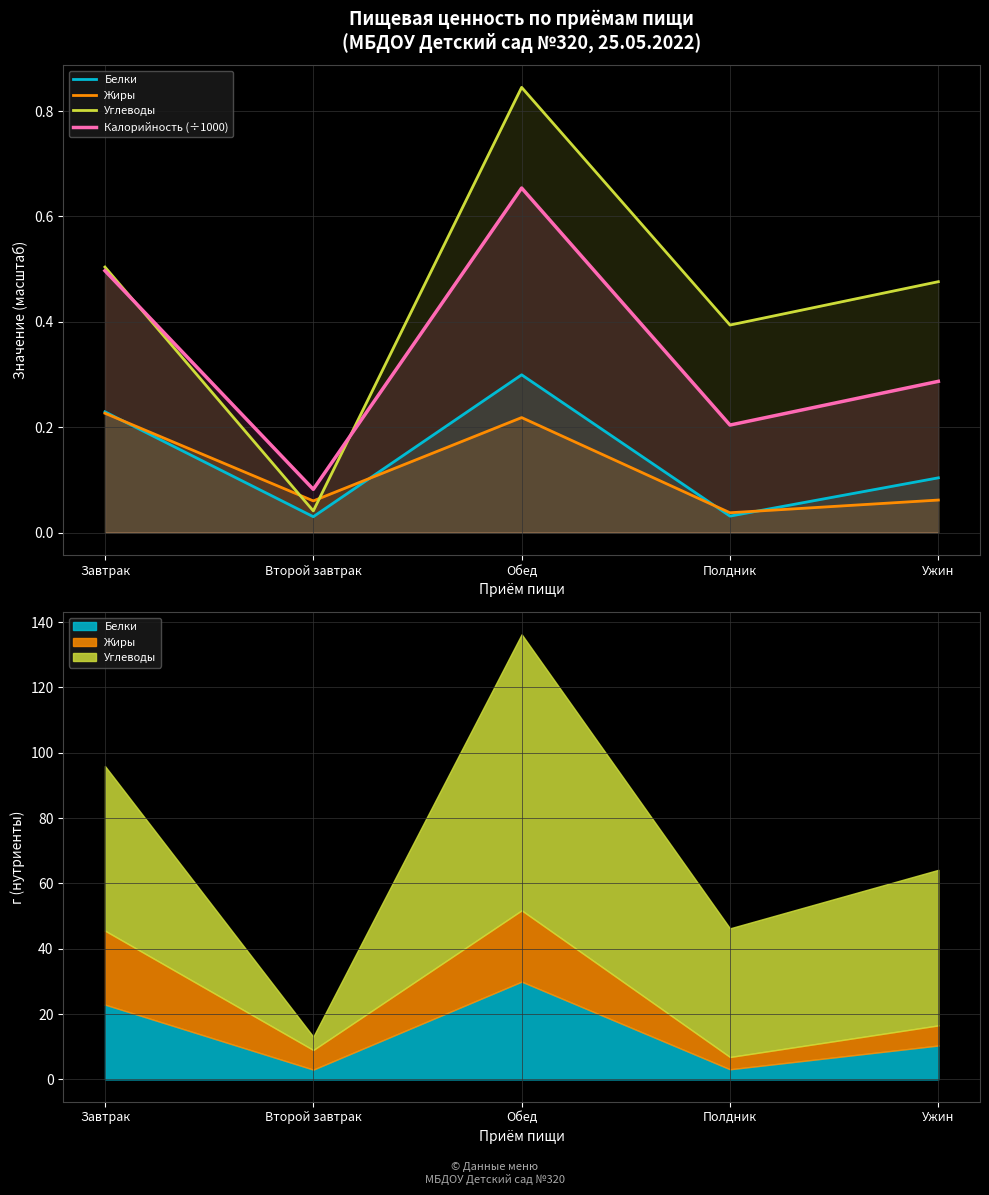

What is the difference between the maximum and minimum values in the Углеводы series?

0.8